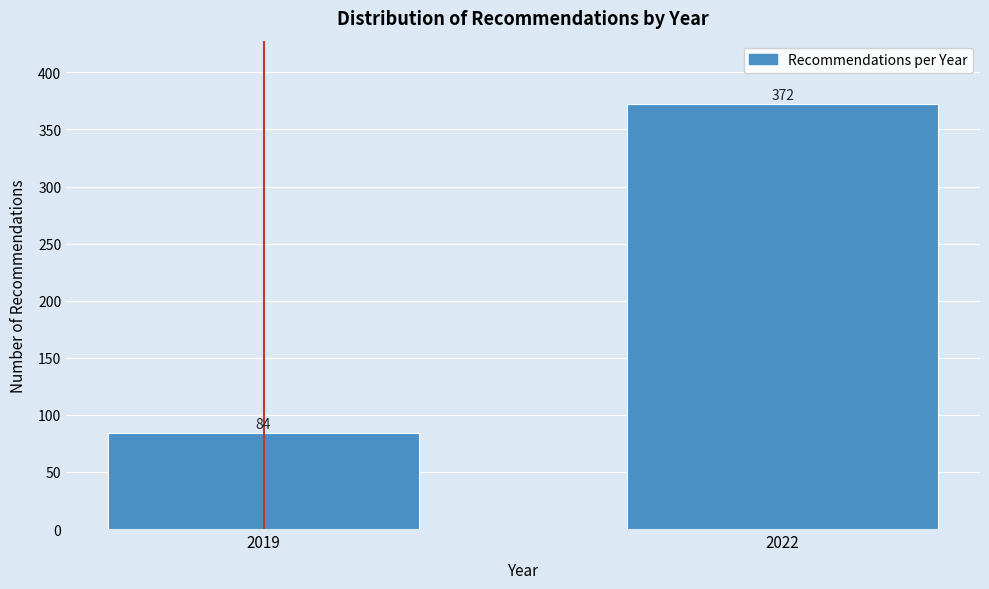

Reading right to left, extract all data points from this chart.

372	84